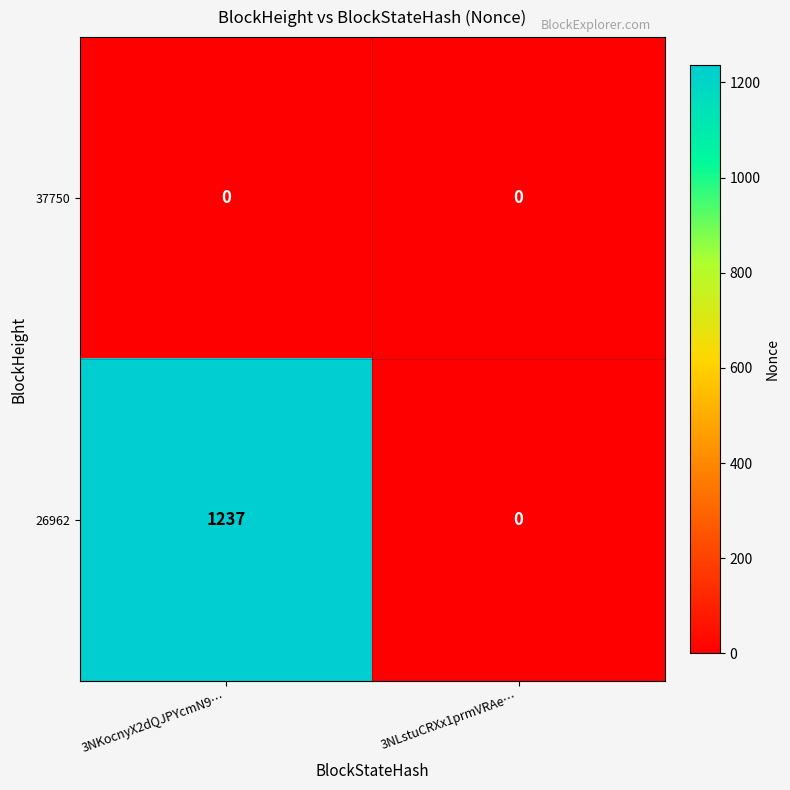

Rank the series by their maximum value, from lowest to highest.

37750, 26962